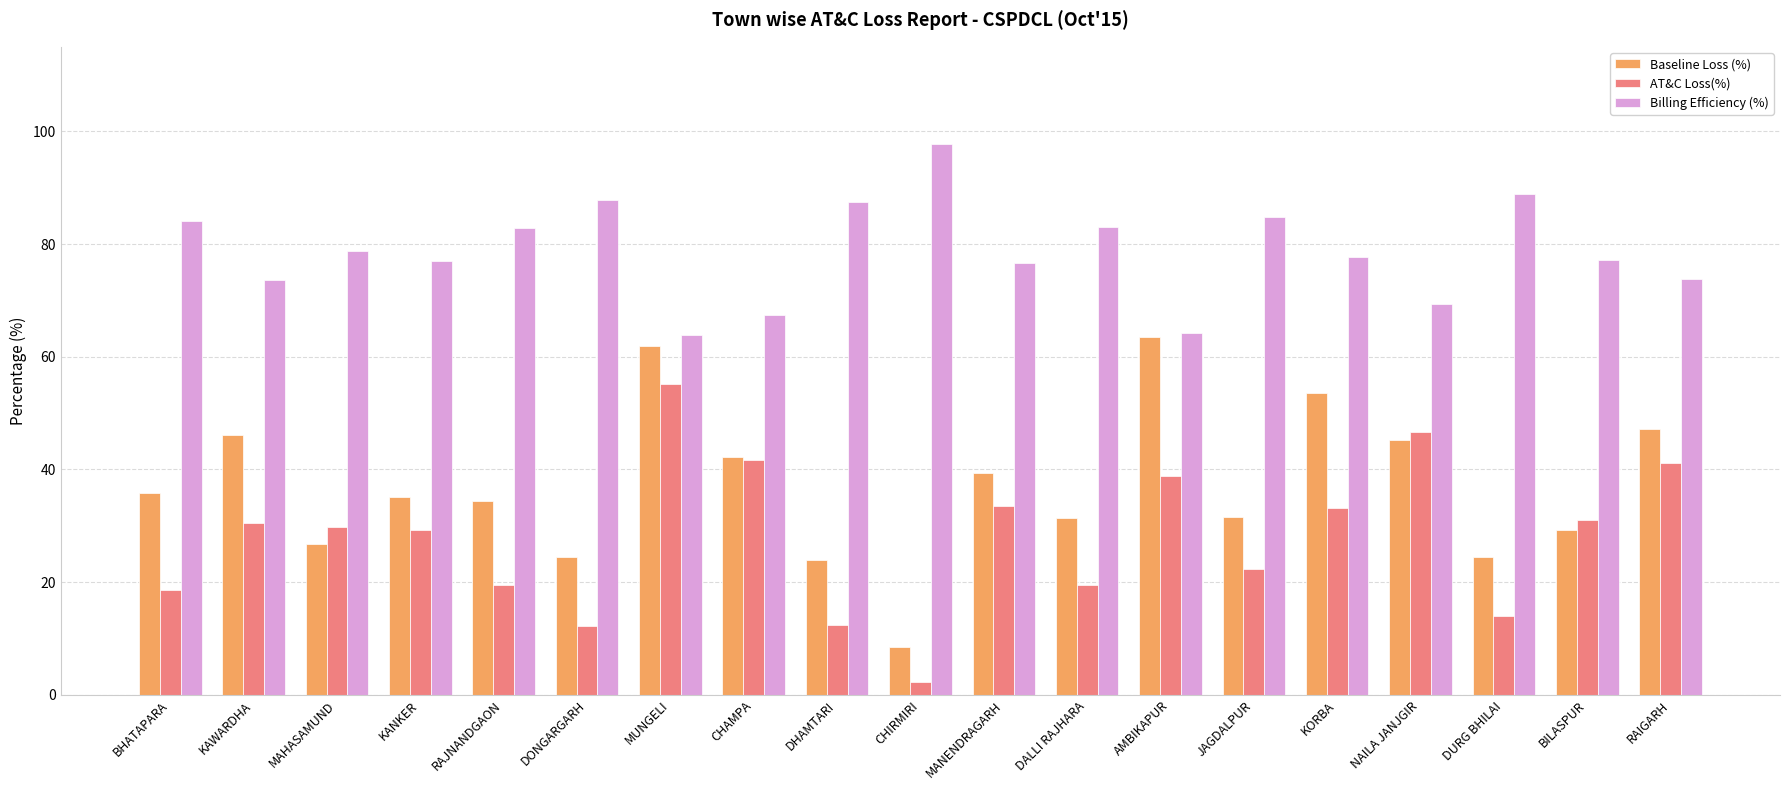

What position from the right is NAILA JANJGIR?

4